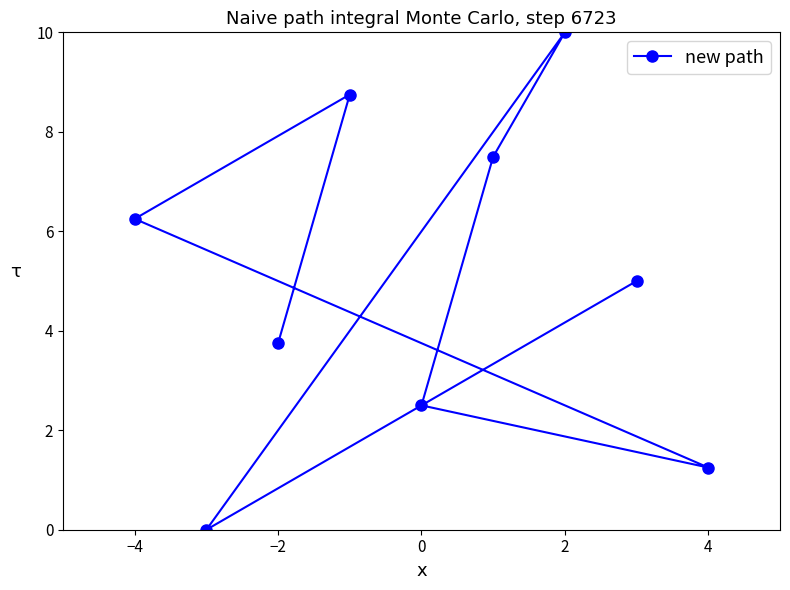

Is it true that the value at 2 is 15.4?

False